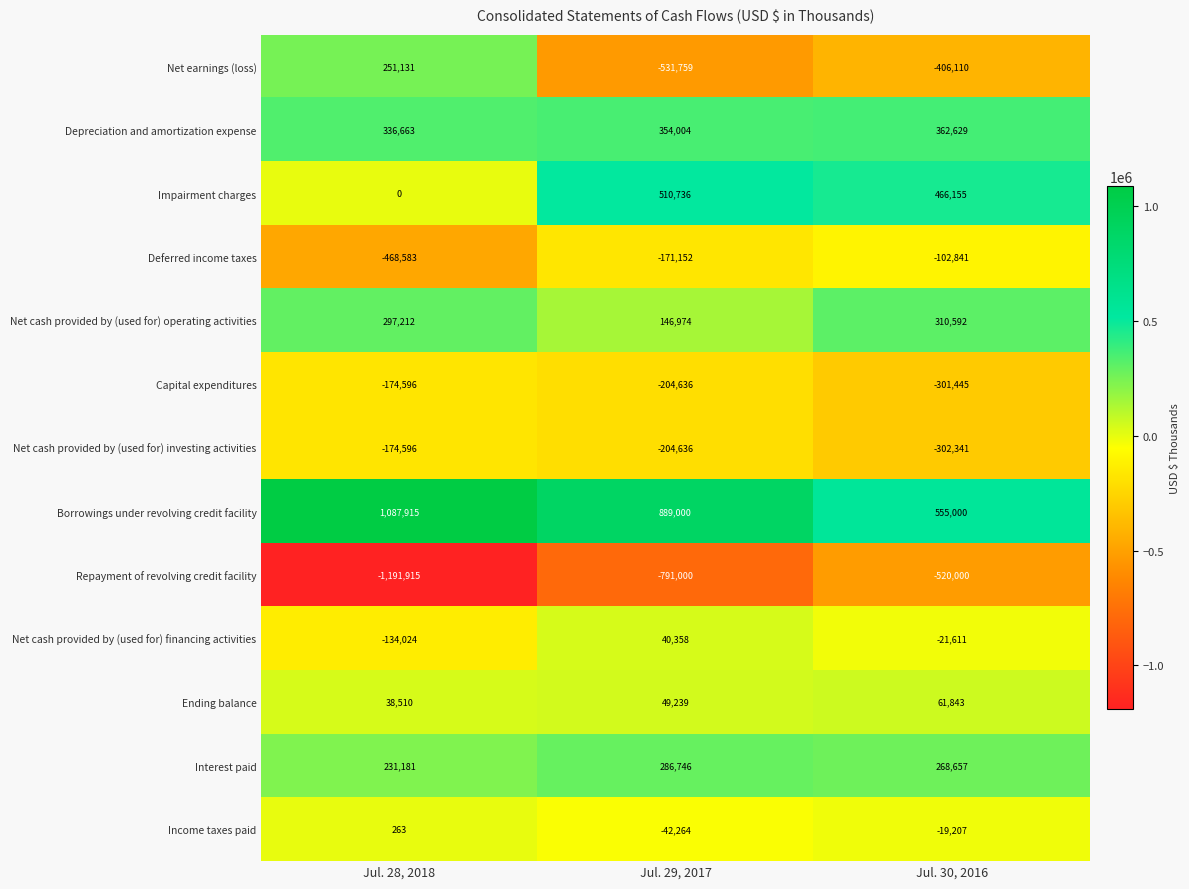

Count the number of categories in the chart.

3